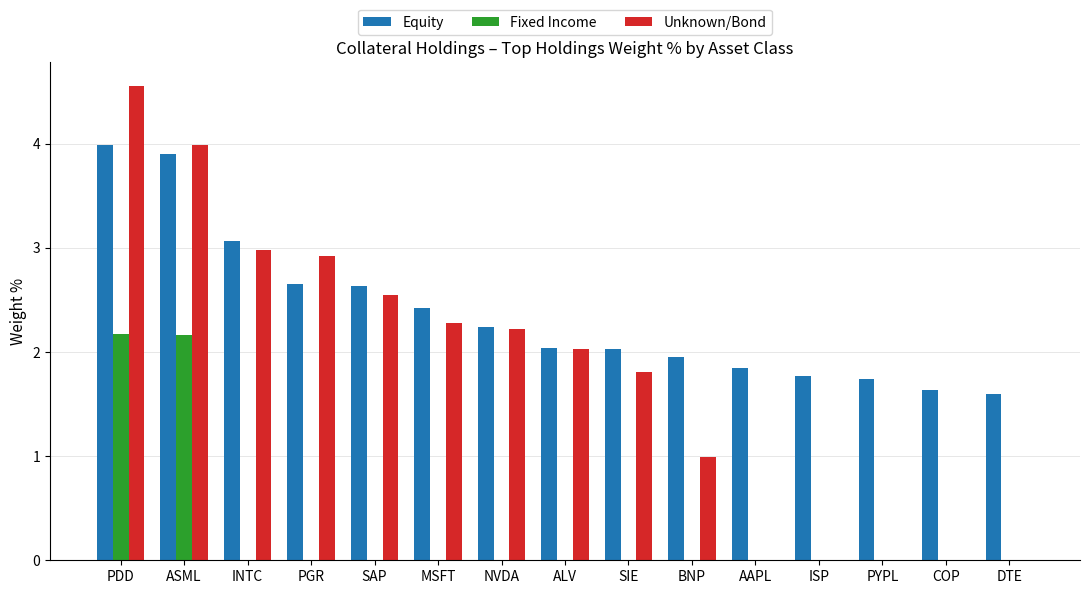

Which series has the largest total across all categories?

Equity